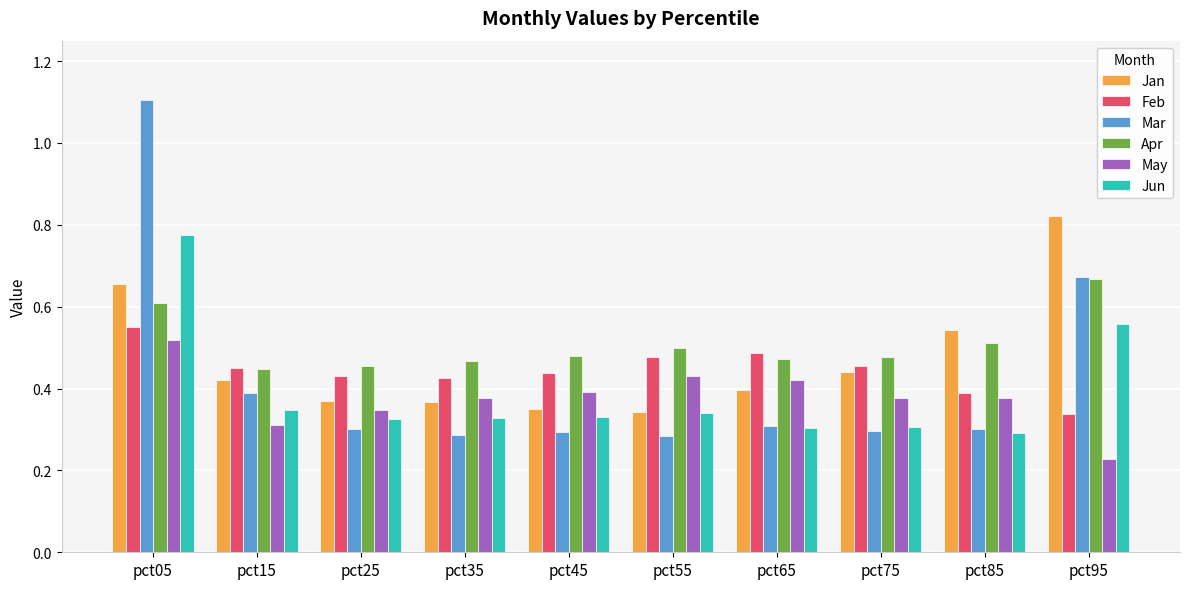

Which series has the largest range (max minus min)?

Mar